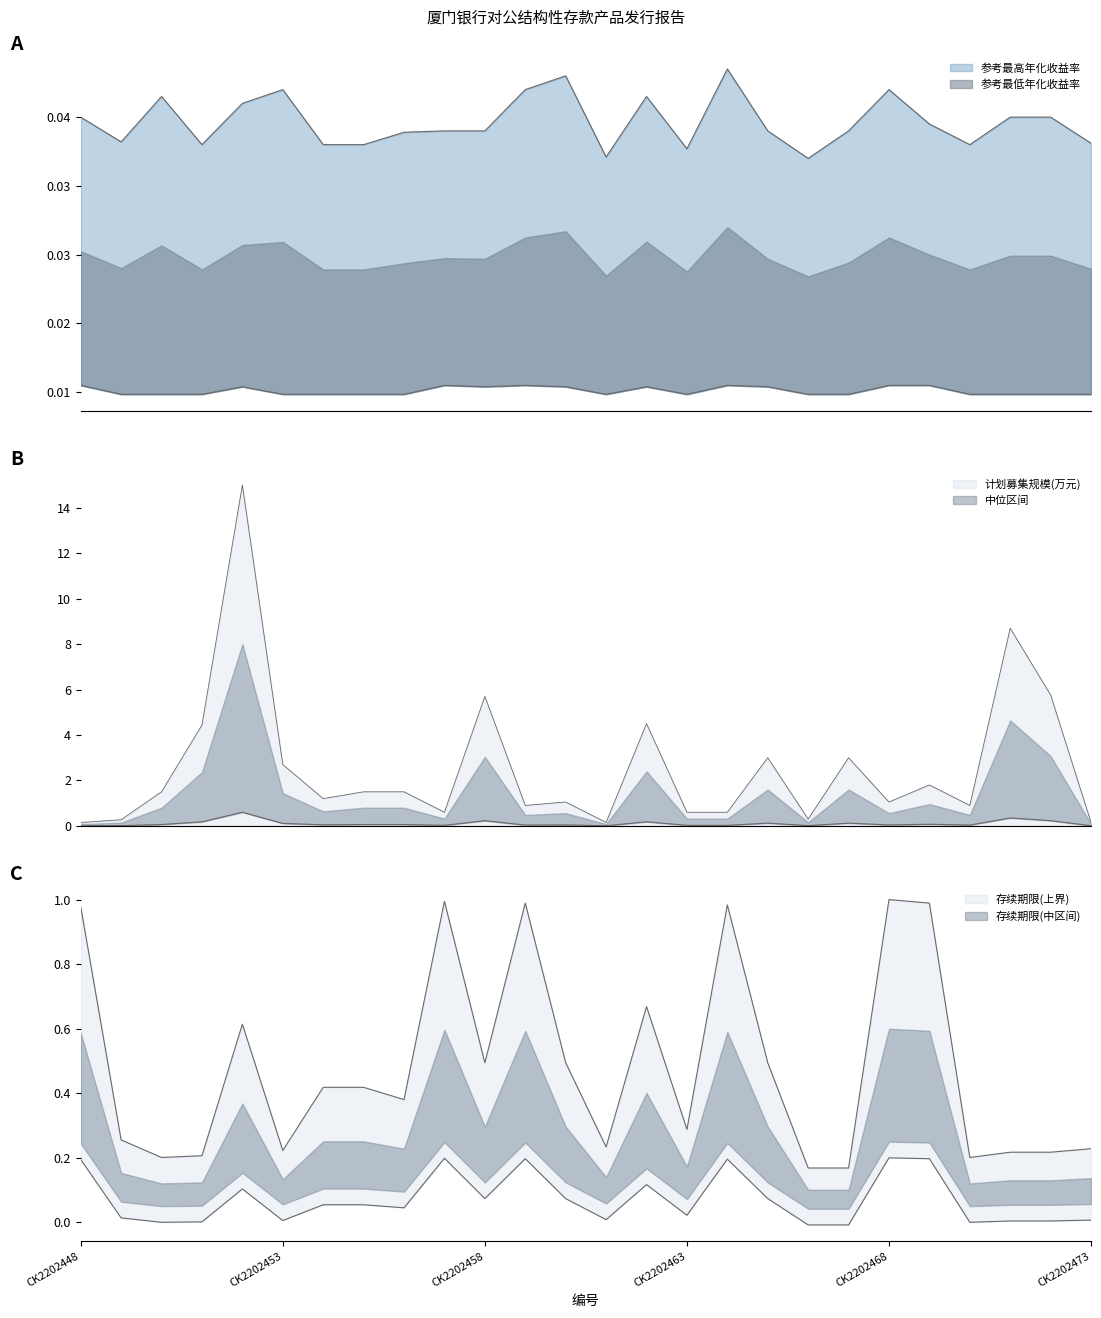

In 计划募集规模(万元), how many points are higher than both neighbors (excluding endpoints)?

8